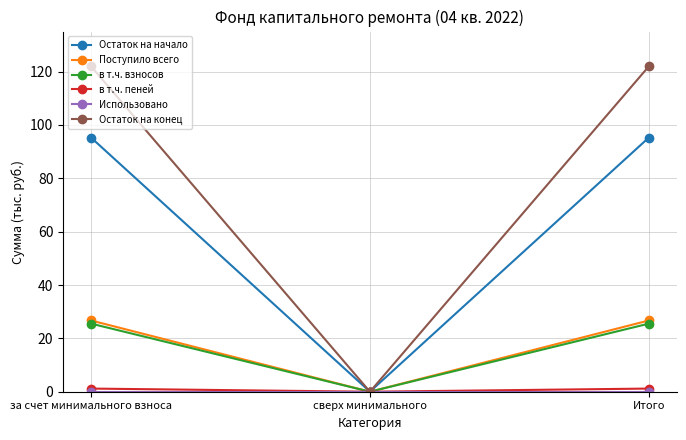

Which series has the largest range (max minus min)?

Остаток на конец